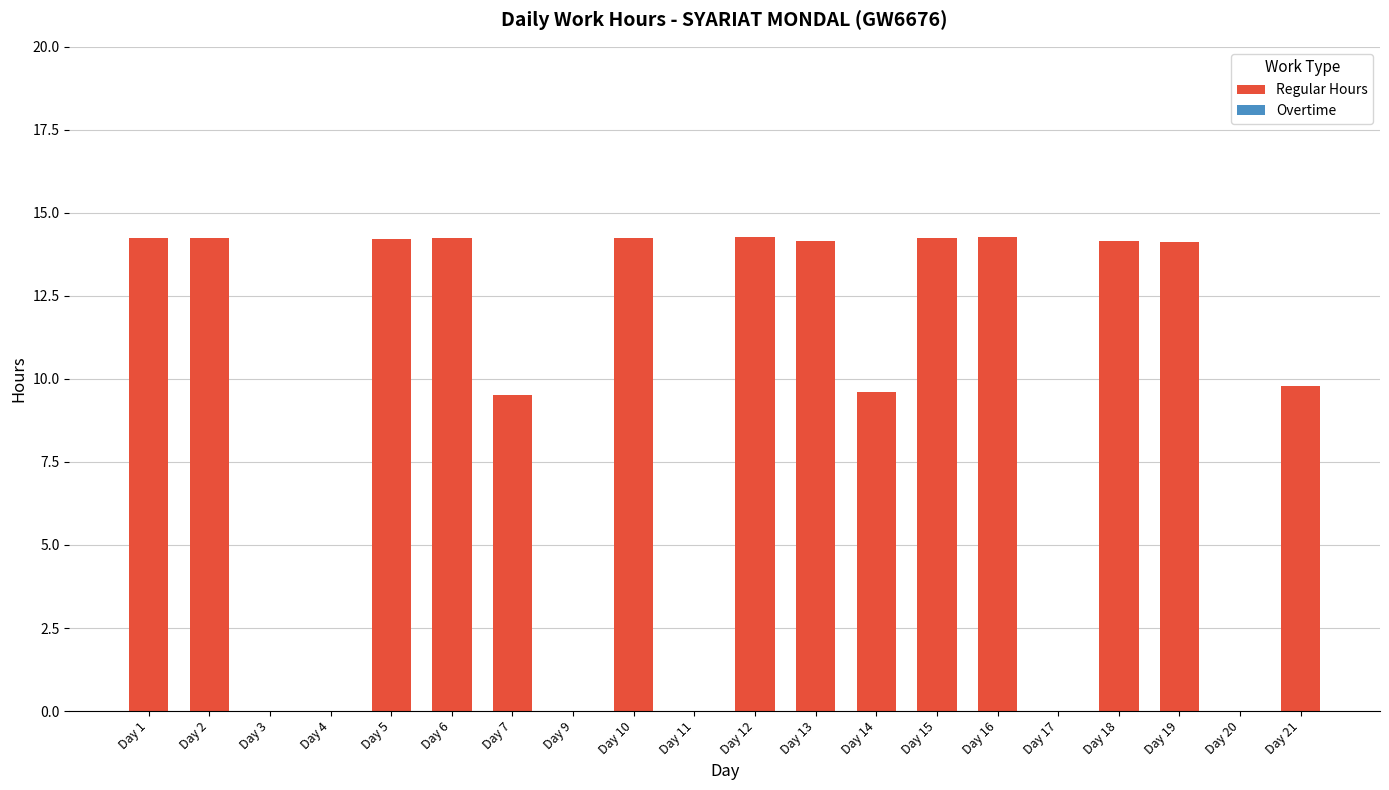

What is the greatest value displayed?

14.3